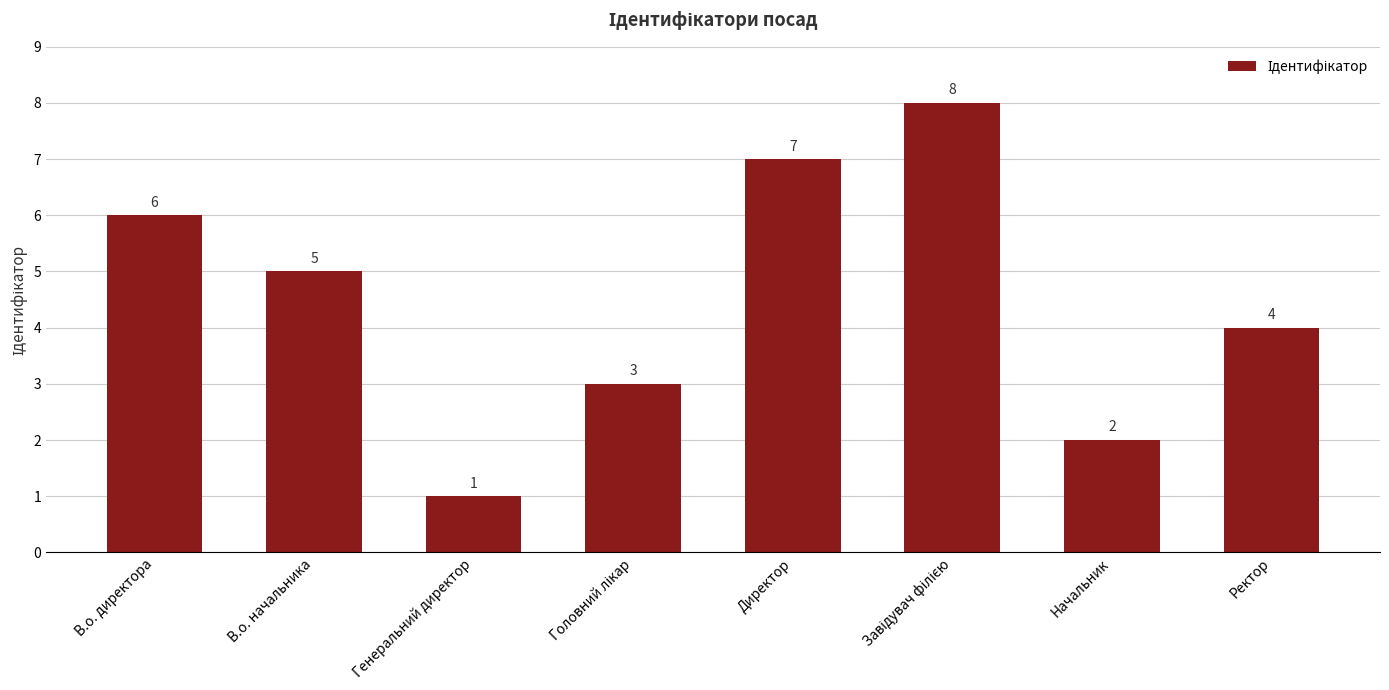

What is the change in value from Директор to Начальник?

-5